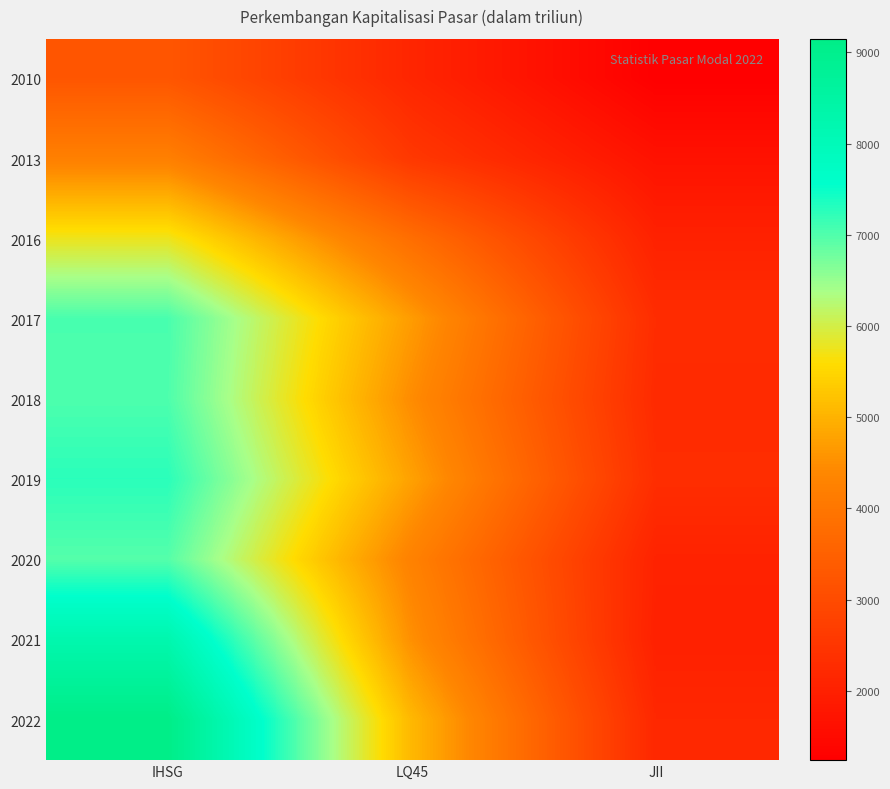

How many data points does each series have?

3